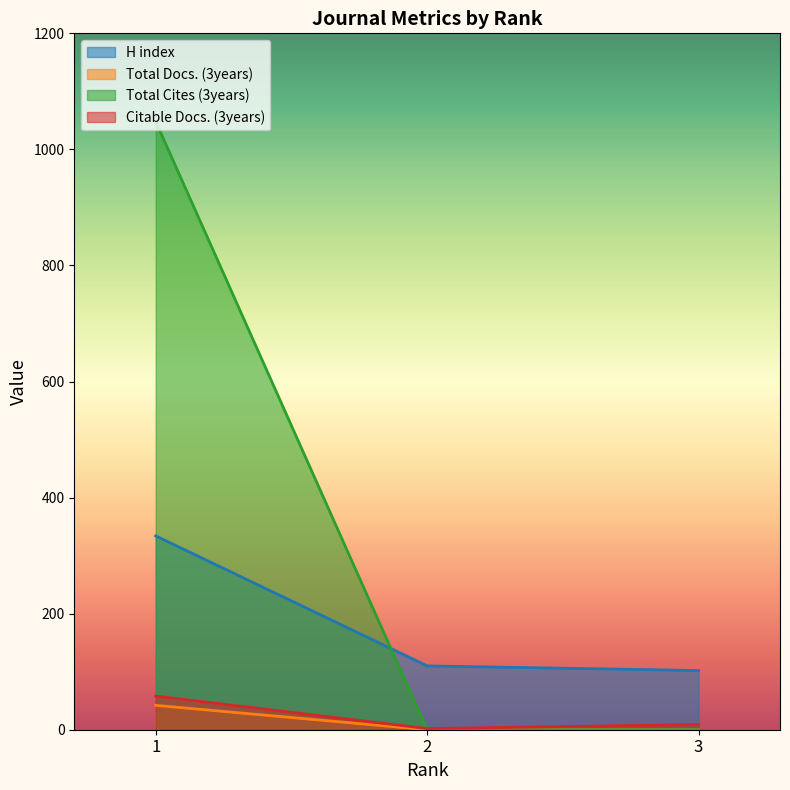

What is the average value of the H index series?

182